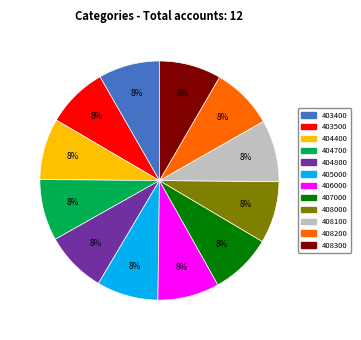

To the nearest percent, what portion does 404400 represent?

8%